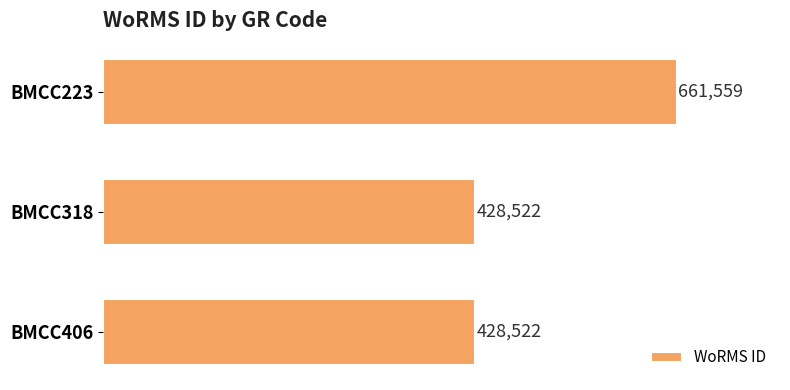

What is the maximum value shown in the chart?

661559